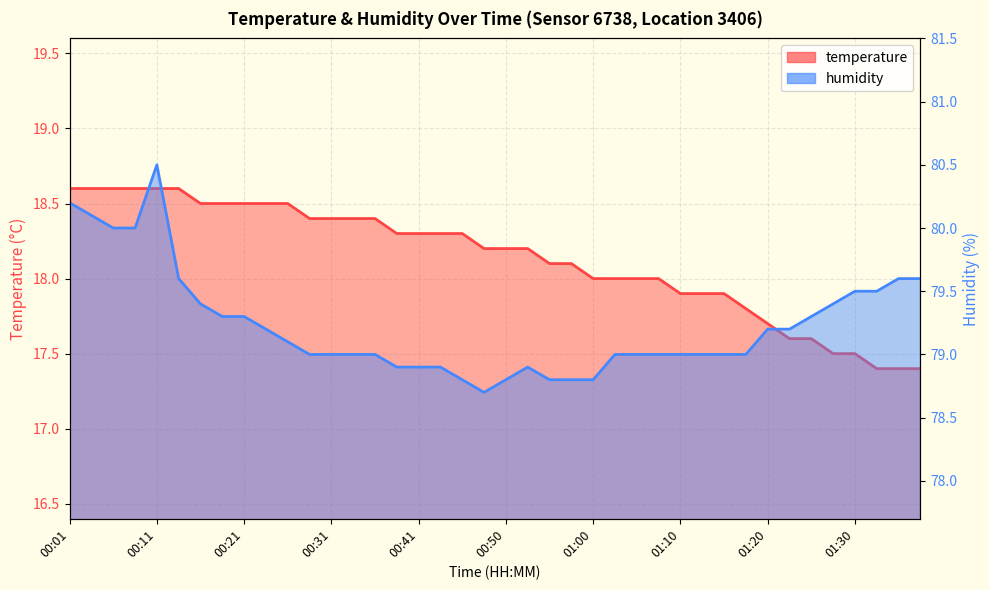

Which has a higher value, 01:23 or 00:16?

00:16